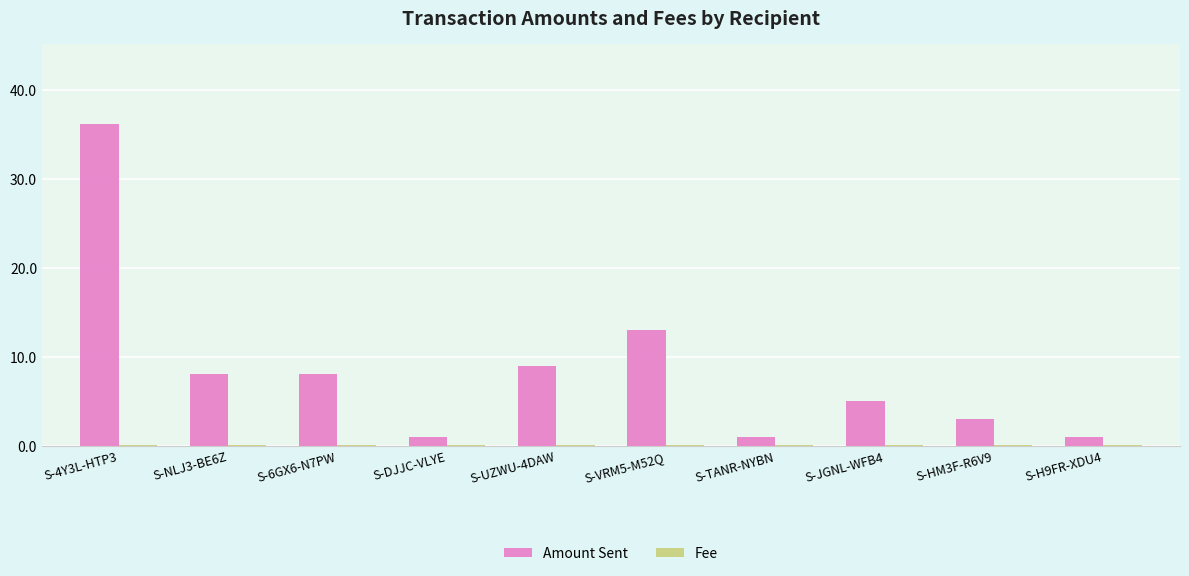

Which series has the largest total across all categories?

Amount Sent